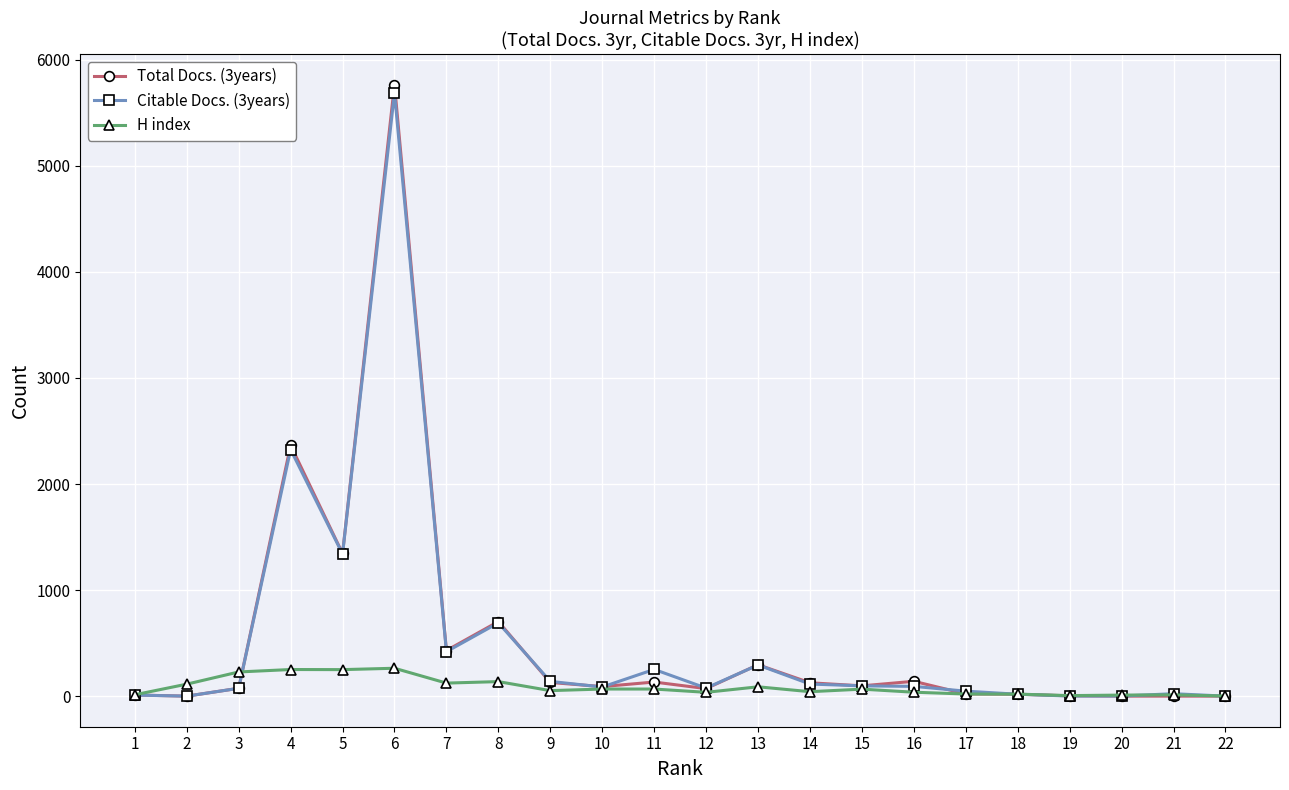

At which label does Citable Docs. (3years) reach its minimum?

22